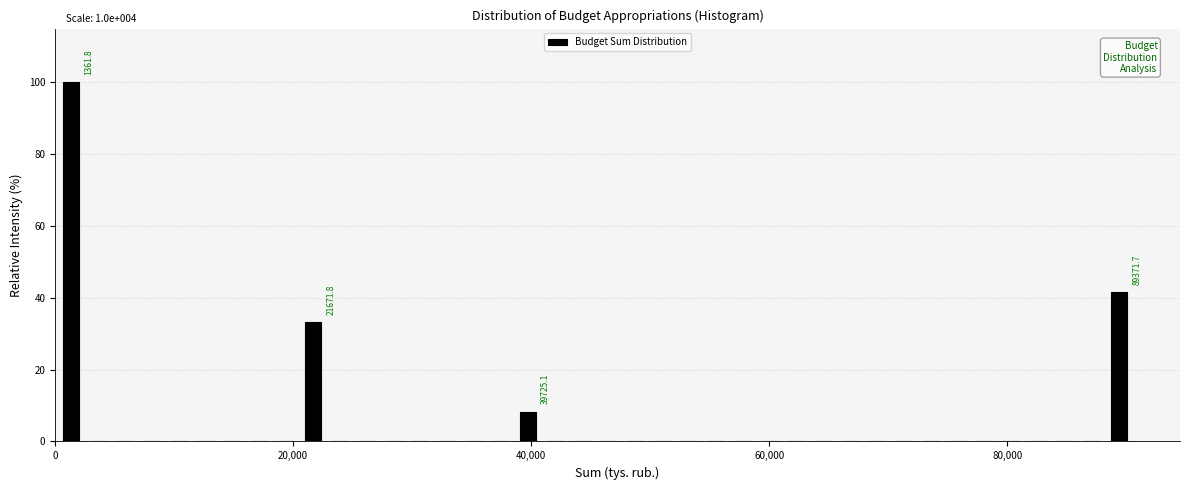

Around what value on the x-axis is the tallest bar? Give the approximate position of its centre, as read against the axis.

2000